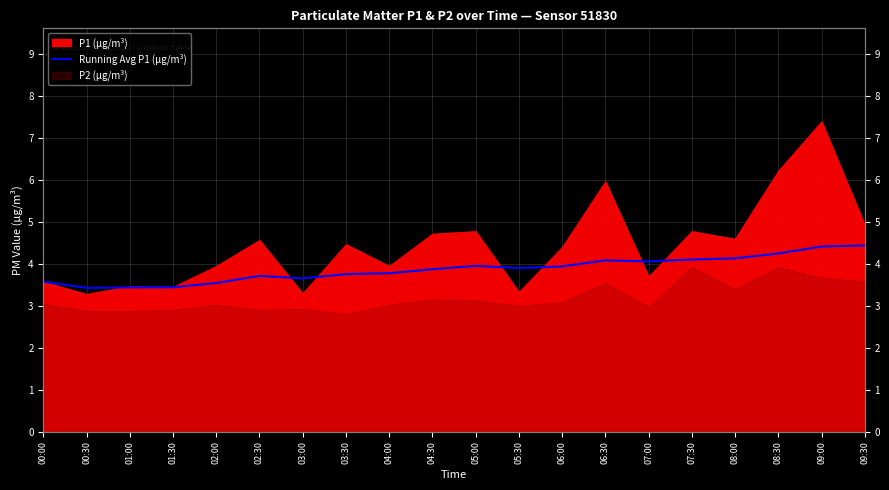

The value at 01:00 is 5.4. True or false?

False